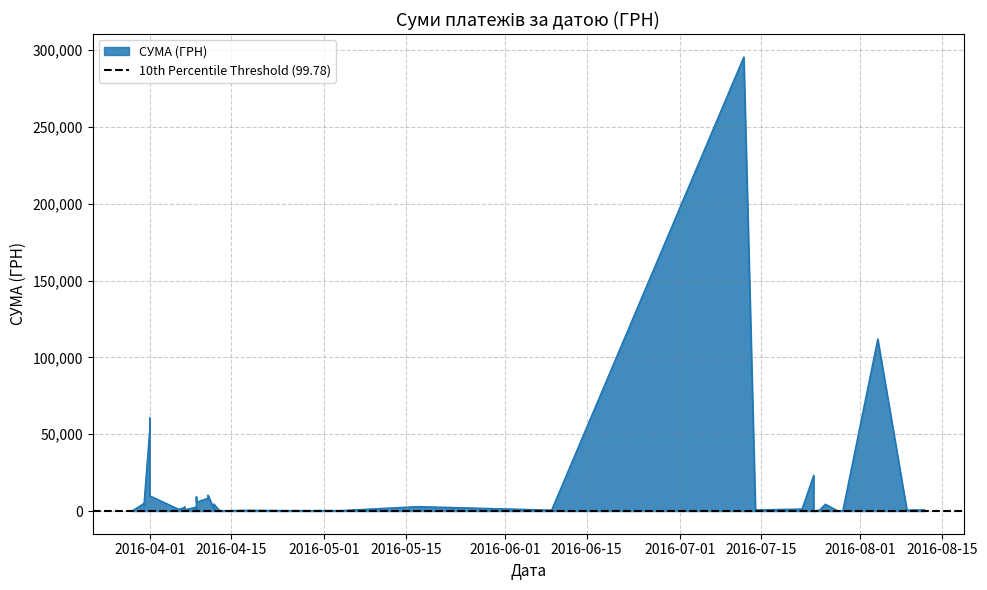

Does the chart have visible grid lines?

Yes